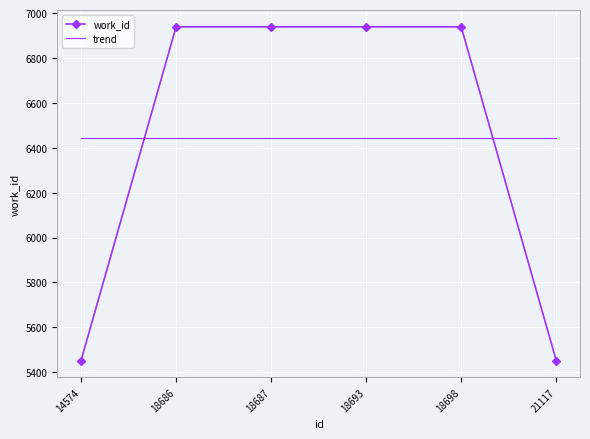

What is the total value across all series at 18698?

13382.3